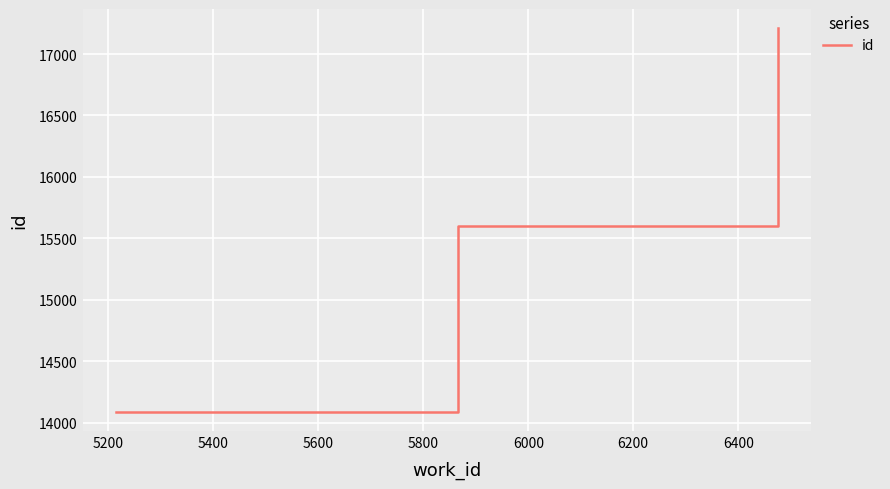

What is the greatest value displayed?

17211